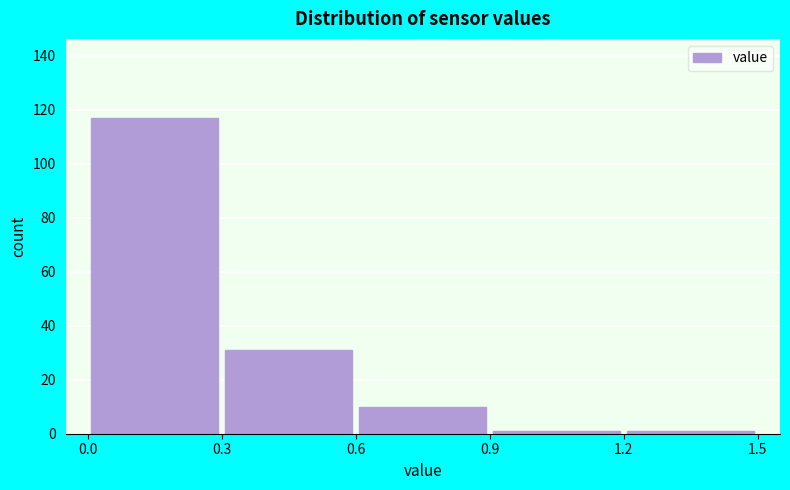

Reading left to right, list every bar in this chart as the range it spans on the x-axis followed by its height. The values are not printed on the chart, so give them approximately, as read against the axis.

0.0 to 0.3: 118
0.3 to 0.6: 32
0.6 to 0.9: 10
0.9 to 1.2: under 2
1.2 to 1.5: under 2